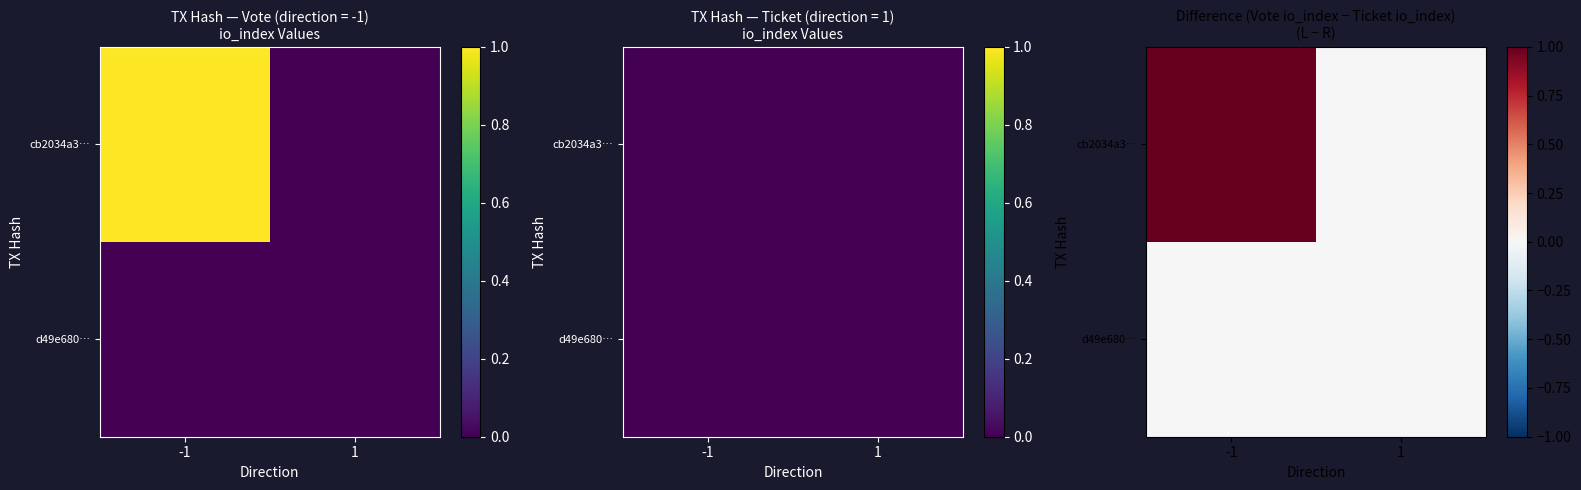

True or false: cb2034a3… has a value of 1 at 1.

False